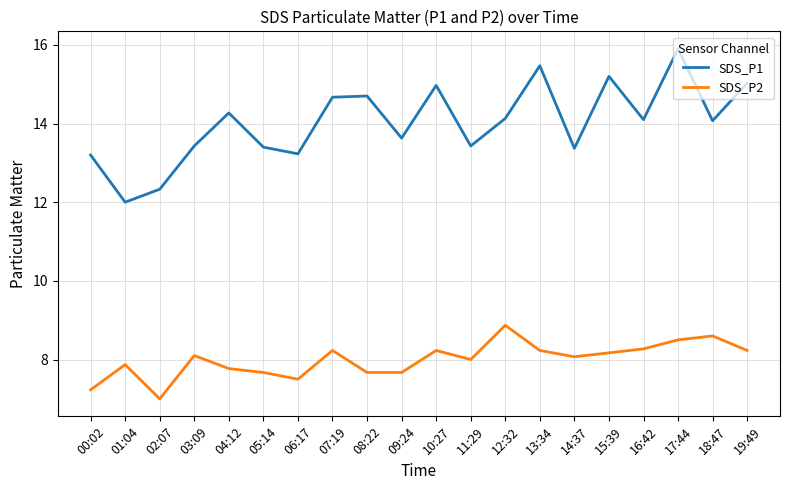

Where does the SDS_P1 series first go above 14?

04:12